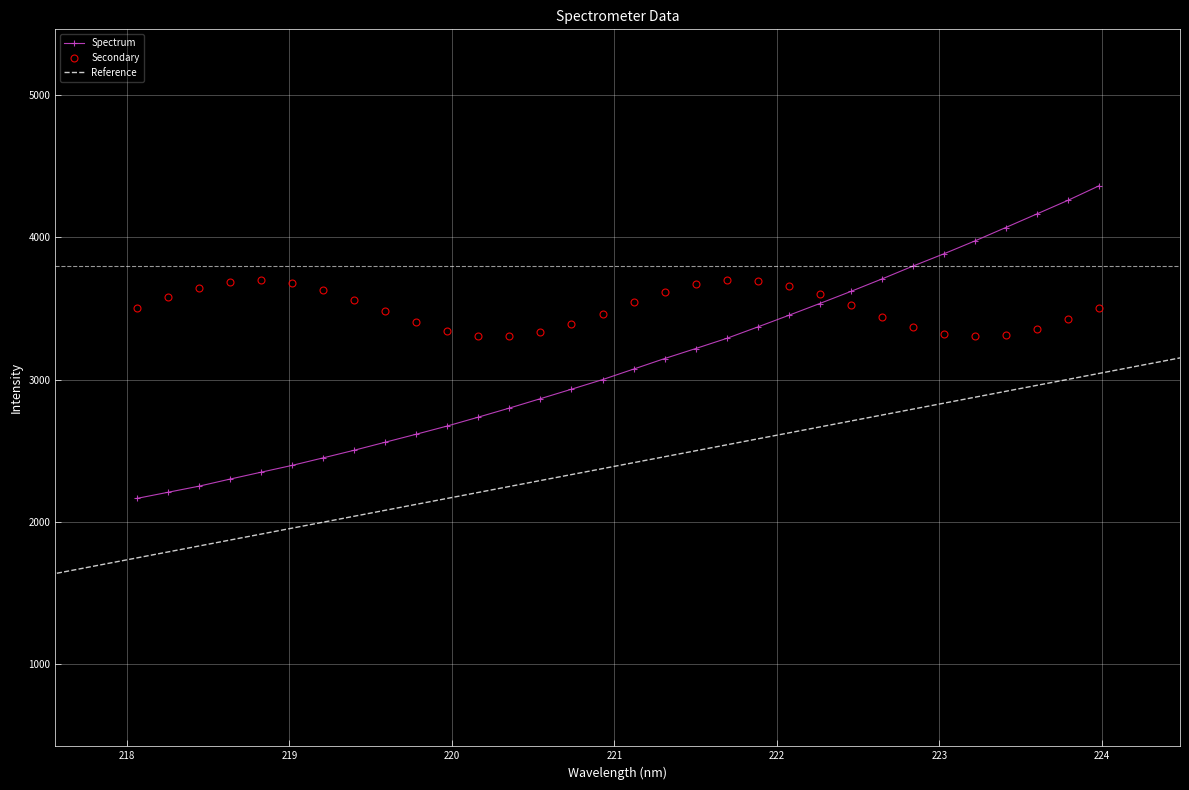

True or false: Secondary and Spectrum cross at least once.

True